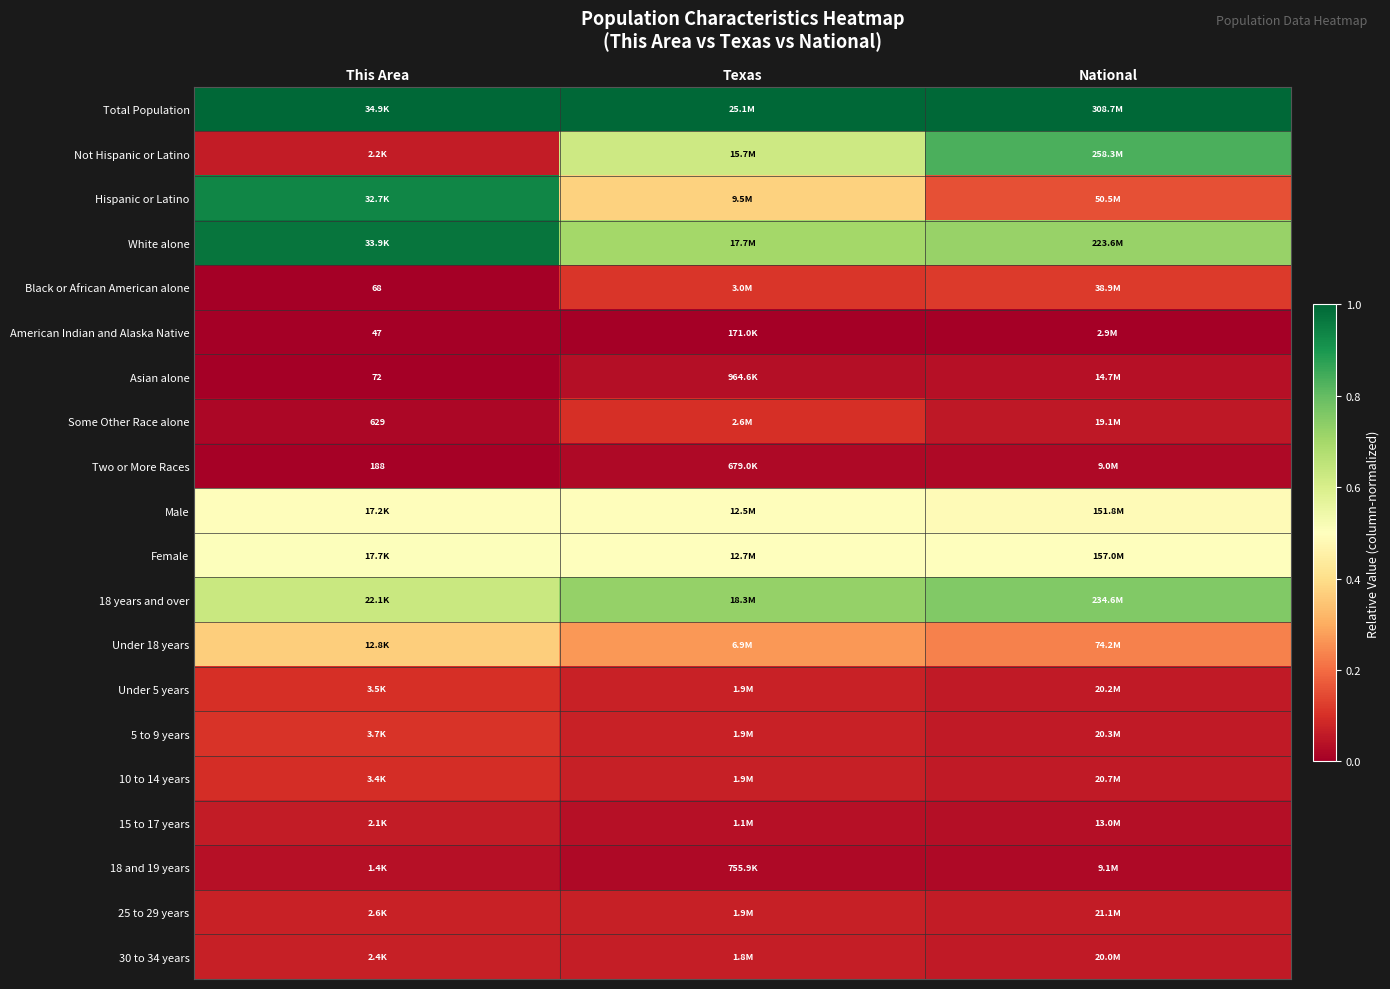

Rank the series at Texas from lowest to highest value.

American Indian and Alaska Native, Two or More Races, 18 and 19 years, Asian alone, 15 to 17 years, 30 to 34 years, 25 to 29 years, 10 to 14 years, 5 to 9 years, Under 5 years, Some Other Race alone, Black or African American alone, Under 18 years, Hispanic or Latino, Male, Female, Not Hispanic or Latino, White alone, 18 years and over, Total Population